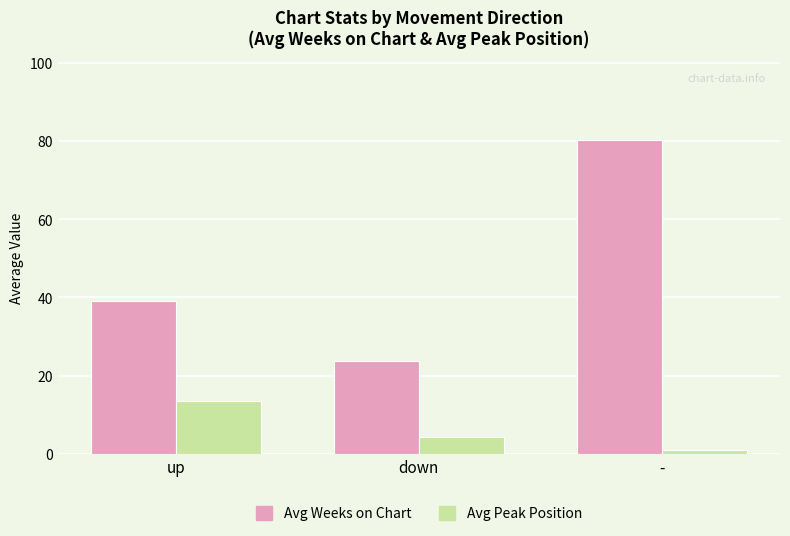

Count the number of categories in the chart.

3